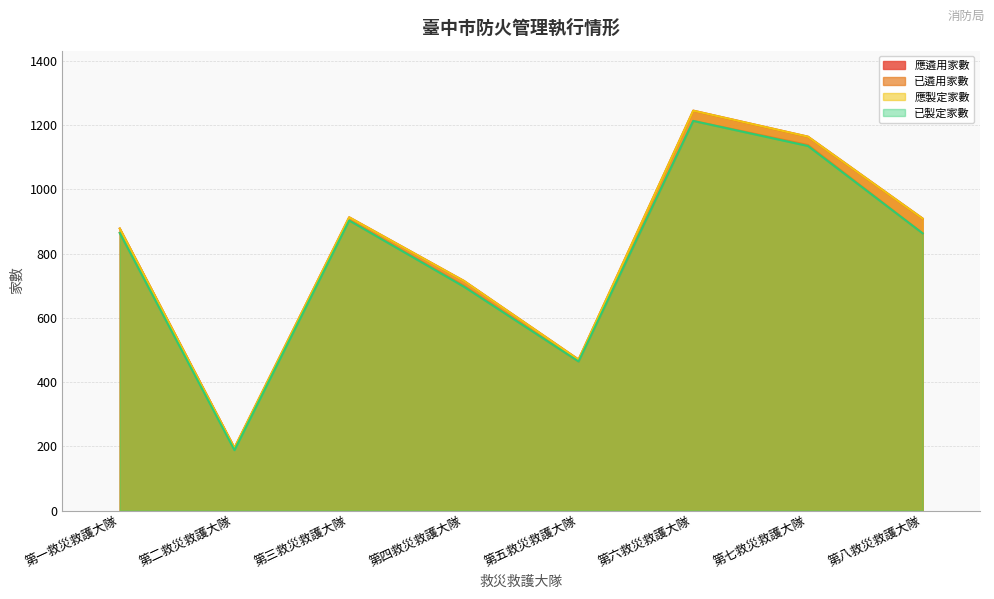

How many data points does each series have?

8